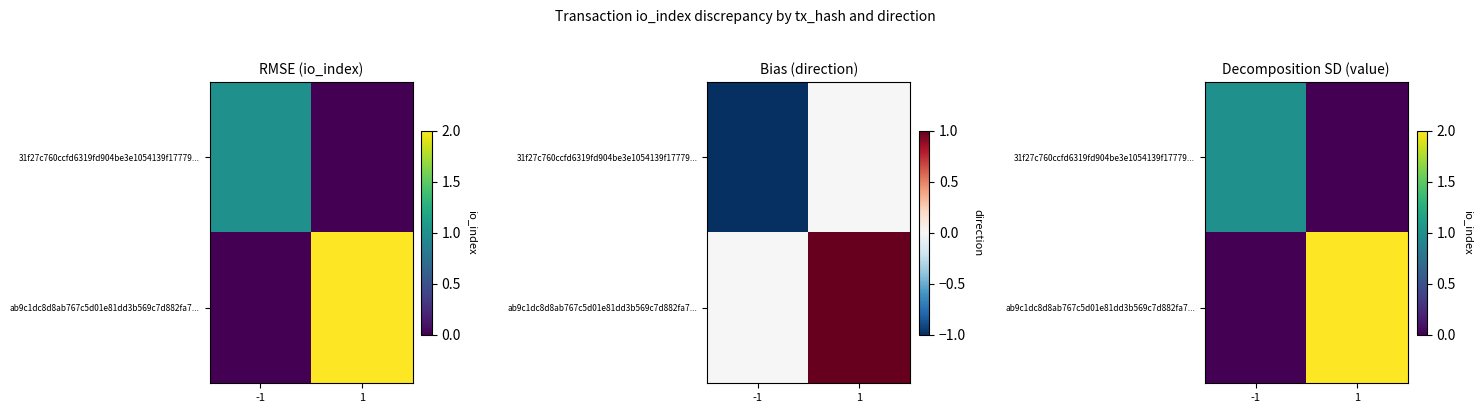

True or false: ab9c1dc8d8ab767c5d01e81dd3b569c7d882fa7... has a value of 1 at 1.

False